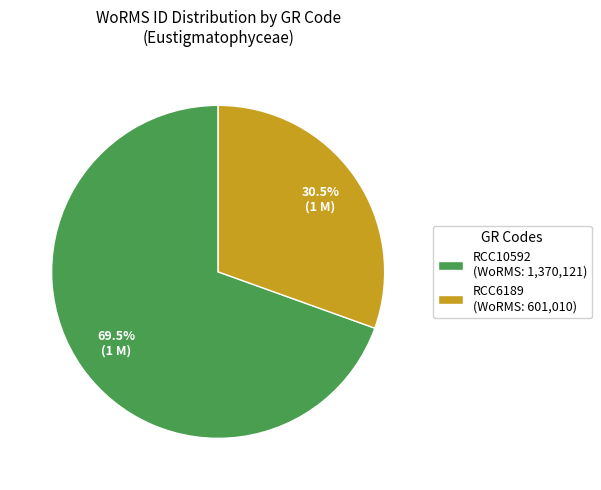

Is there a majority slice in this chart?

Yes